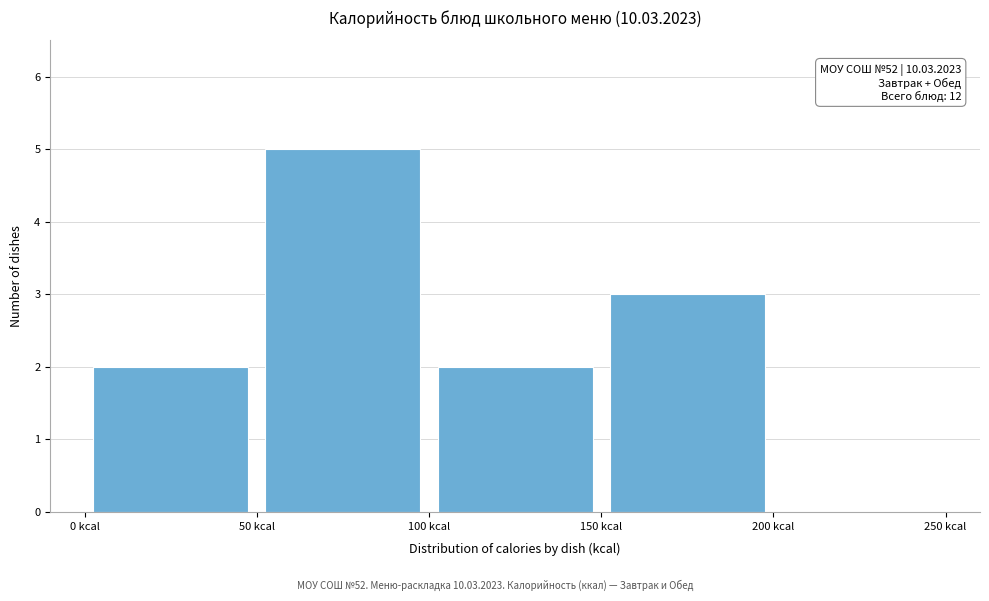

Over which range of the x-axis is the bar tallest?

50 to 100